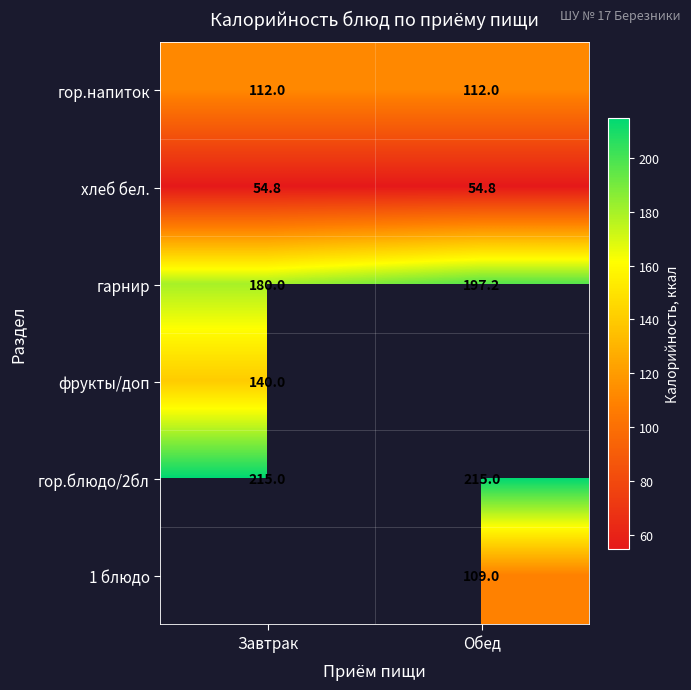

Is it true that гарнир equals 319.4 at Завтрак?

False